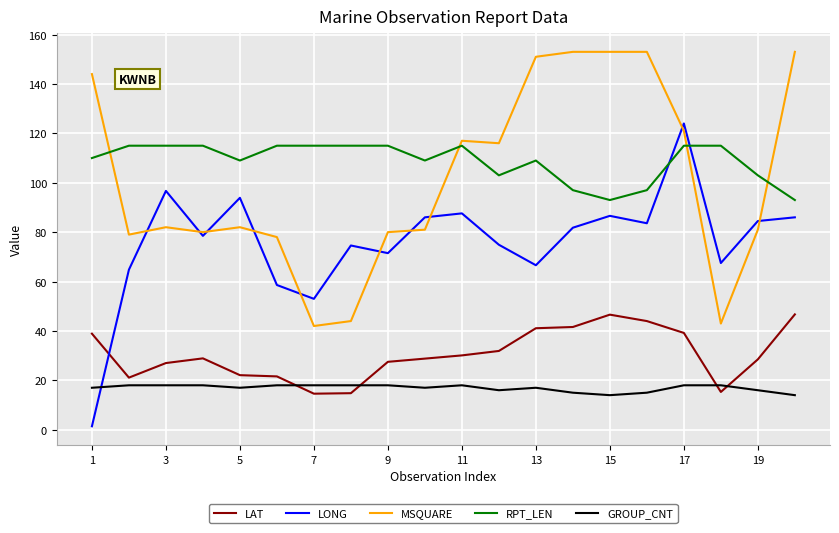

What is the highest value of the GROUP_CNT series?

18.0